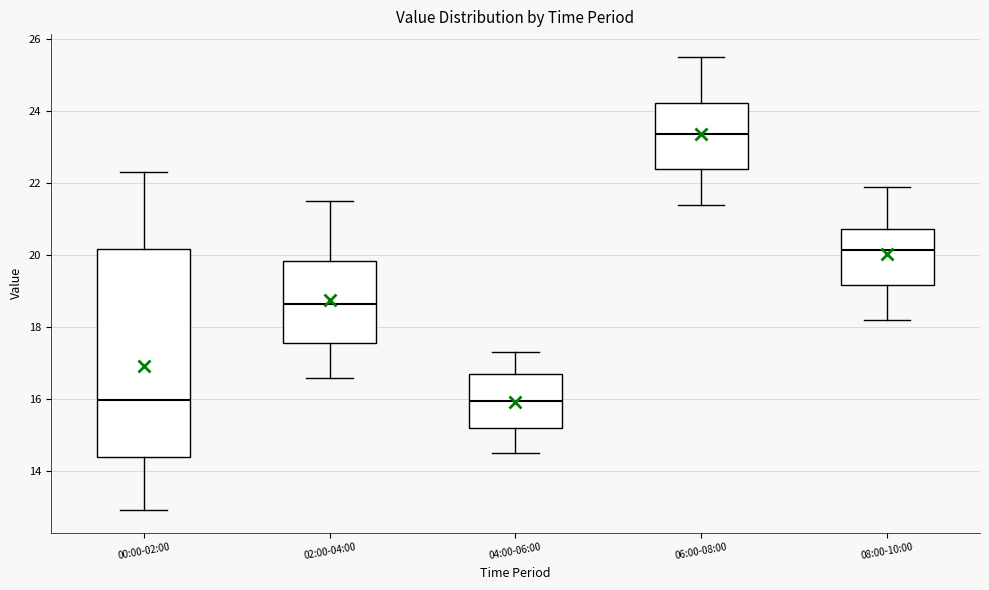

Reading left to right, read every box against the y-axis: the position of its median line, the range the box covers, and the ends of its whiskers. The values are not printed on the chart, so give them approximately, as read against the axis.

00:00-02:00: median 16.0, box 14.4 to 20.2, whiskers 13.0 to 22.4
02:00-04:00: median 18.6, box 17.6 to 19.8, whiskers 16.6 to 21.6
04:00-06:00: median 16.0, box 15.2 to 16.8, whiskers 14.6 to 17.4
06:00-08:00: median 23.4, box 22.4 to 24.2, whiskers 21.4 to 25.6
08:00-10:00: median 20.2, box 19.2 to 20.8, whiskers 18.2 to 22.0